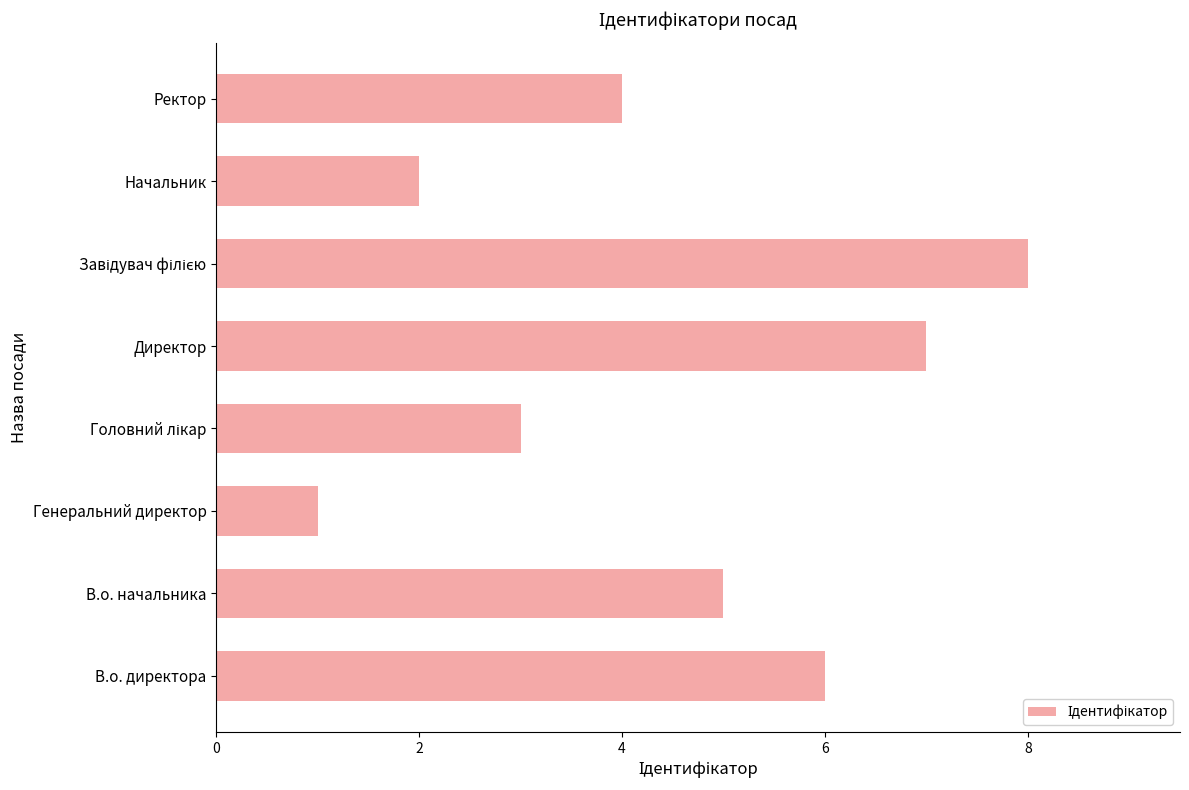

What is the ratio of the value at Начальник to the value at В.о. директора?

0.3